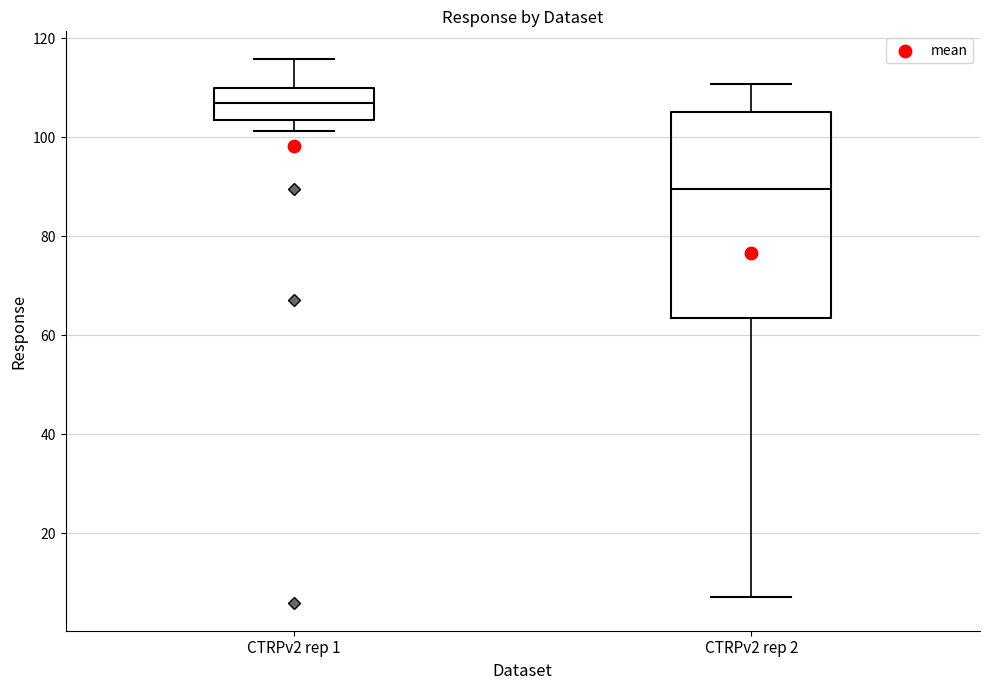

Where is the lower edge of the box for CTRPv2 rep 2 on the y-axis? The values are not printed on the chart, so give them approximately, as read against the axis.

64